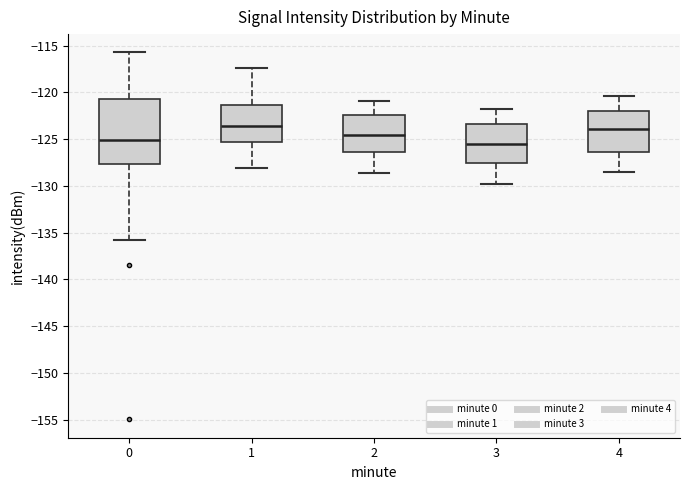

Where is the lower edge of the box at x = 2 on the y-axis? The values are not printed on the chart, so give them approximately, as read against the axis.

-126.5